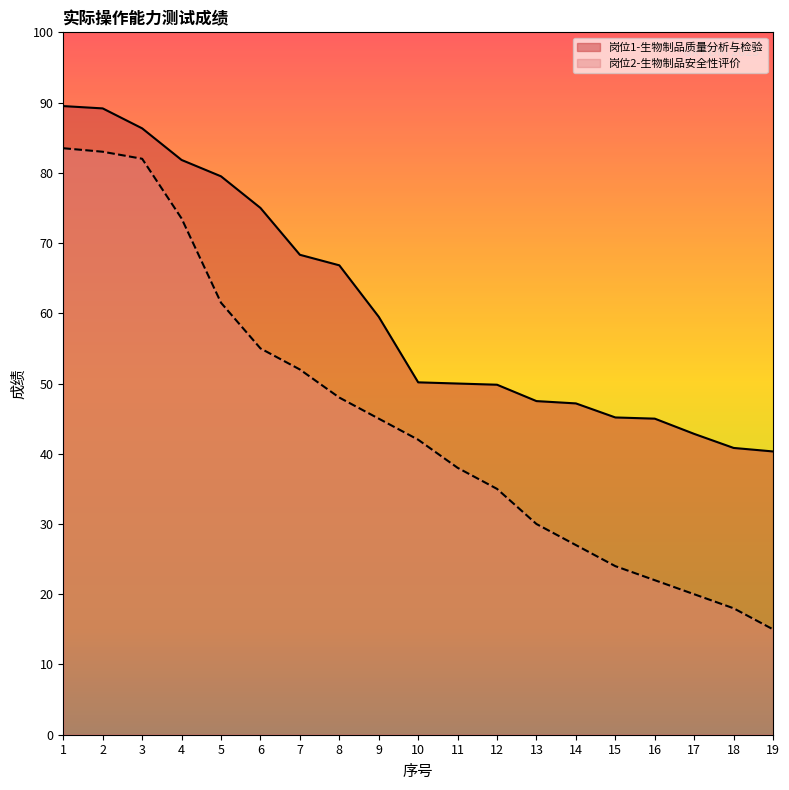

Rank the series by their average value, from highest to lowest.

岗位1-生物制品质量分析与检验, 岗位2-生物制品安全性评价